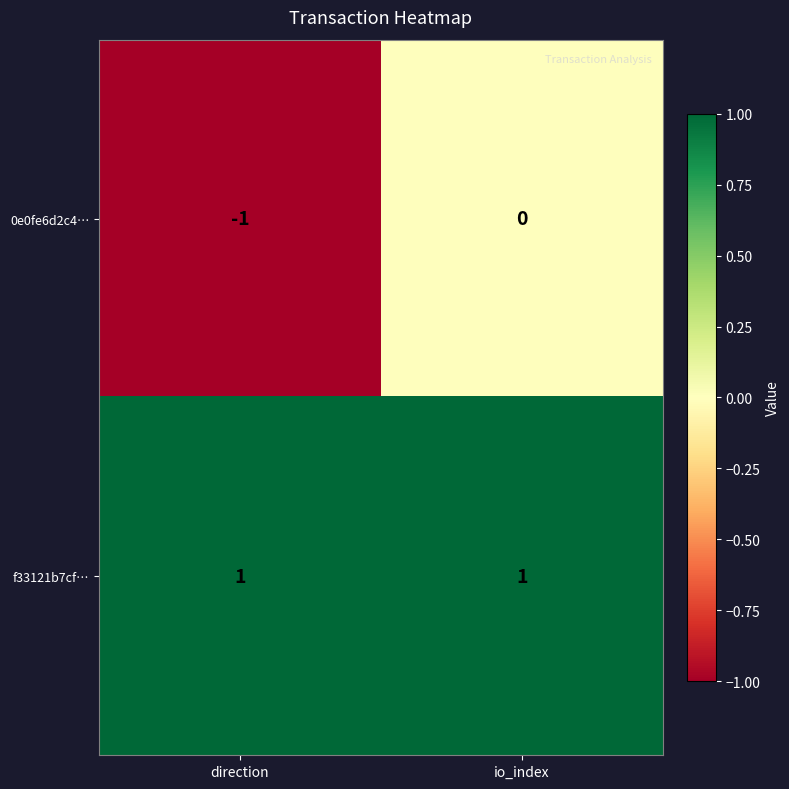

Where is 0e0fe6d2c4… nearest to the value 0?

io_index